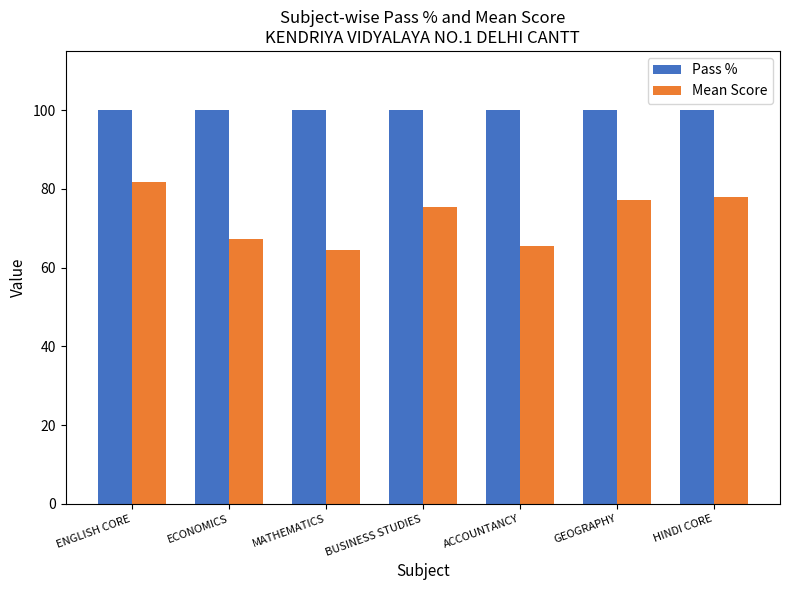

What is the total value across all series at GEOGRAPHY?

177.1